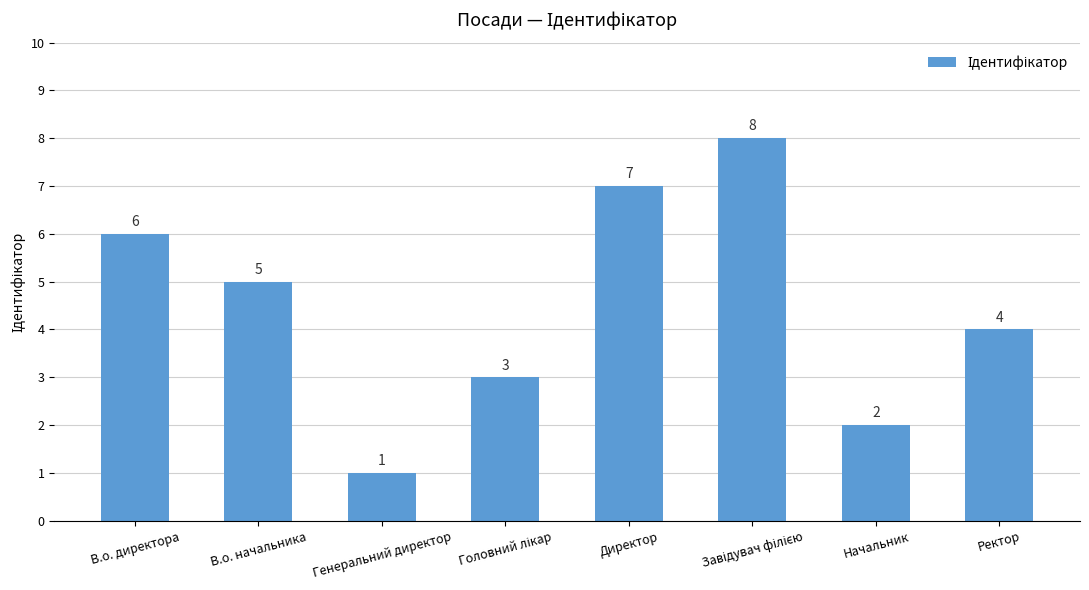

The value at Начальник is 2. True or false?

True